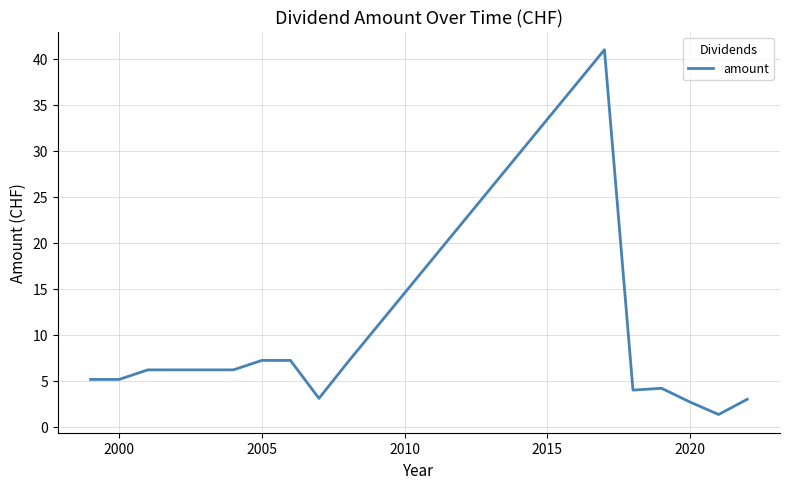

What is the maximum value shown in the chart?

41.0